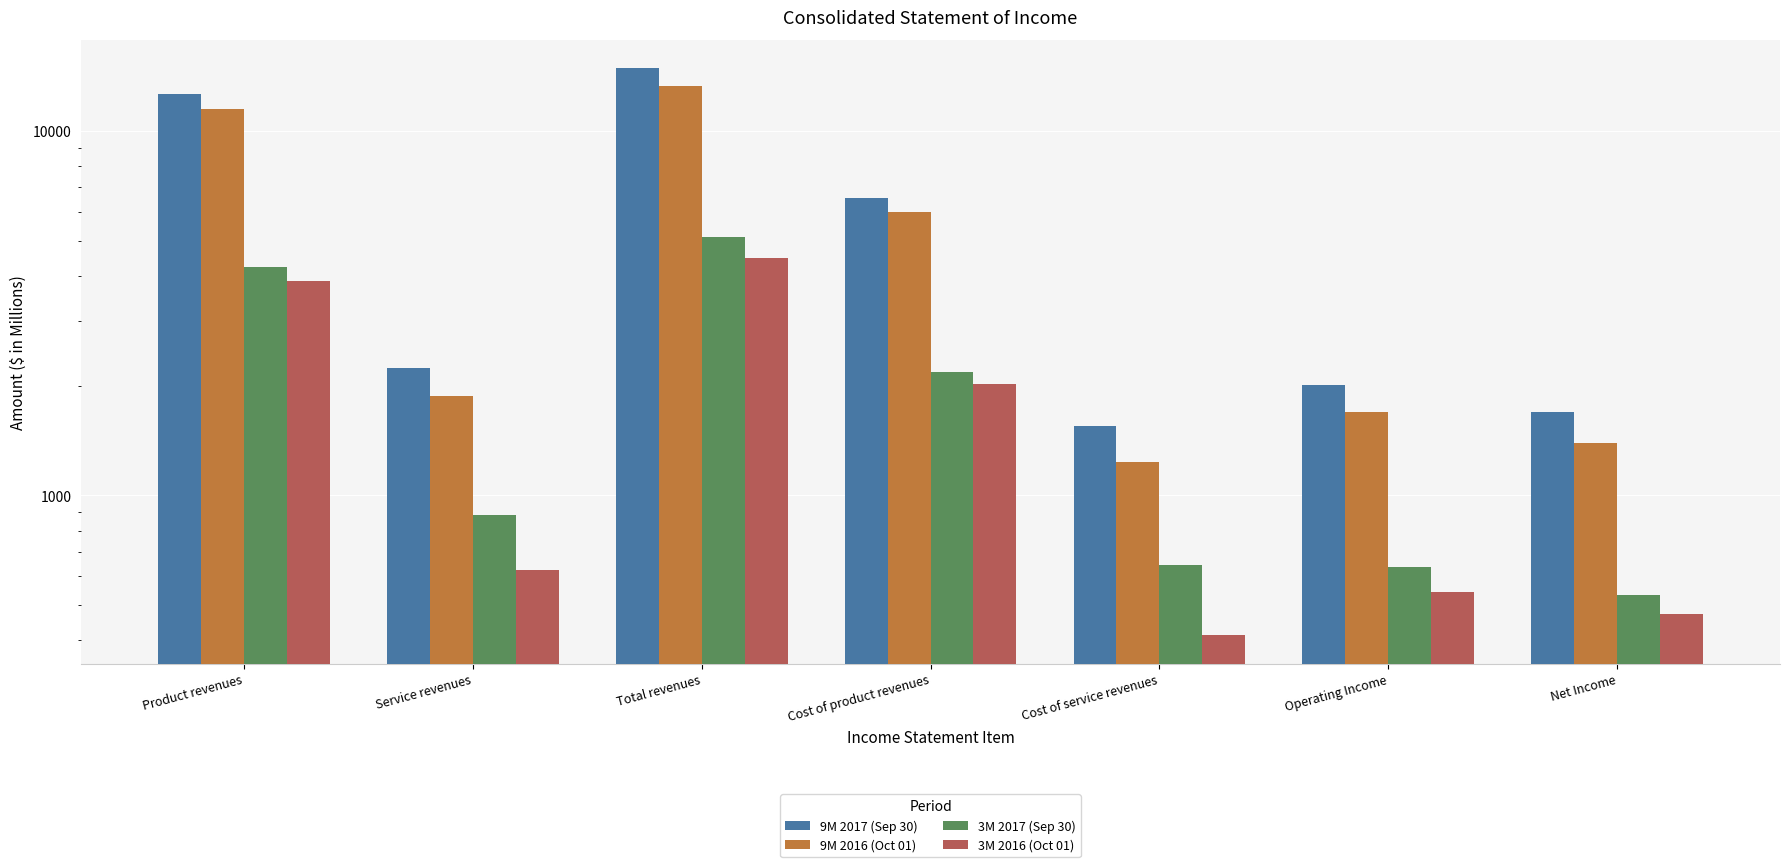

Is the value of 3M 2016 (Oct 01) at Operating Income greater than the value of 9M 2016 (Oct 01) at Cost of service revenues?

No